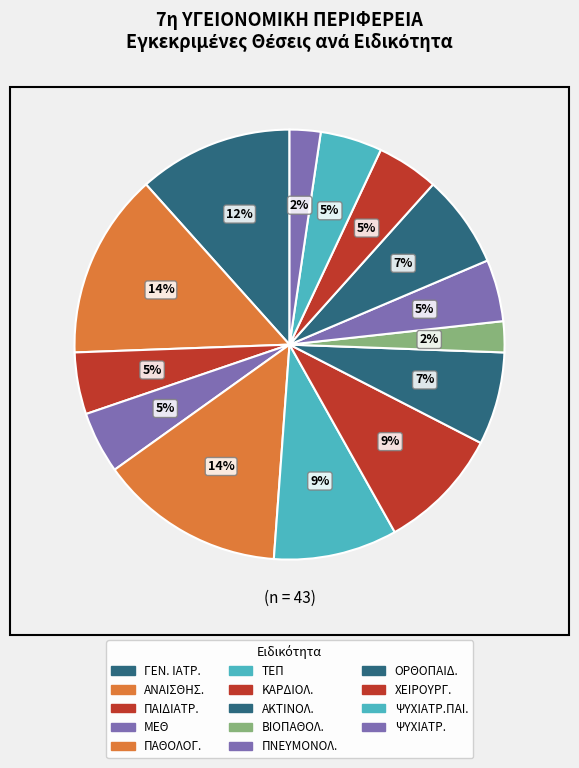

How many slices are in this pie chart?

14